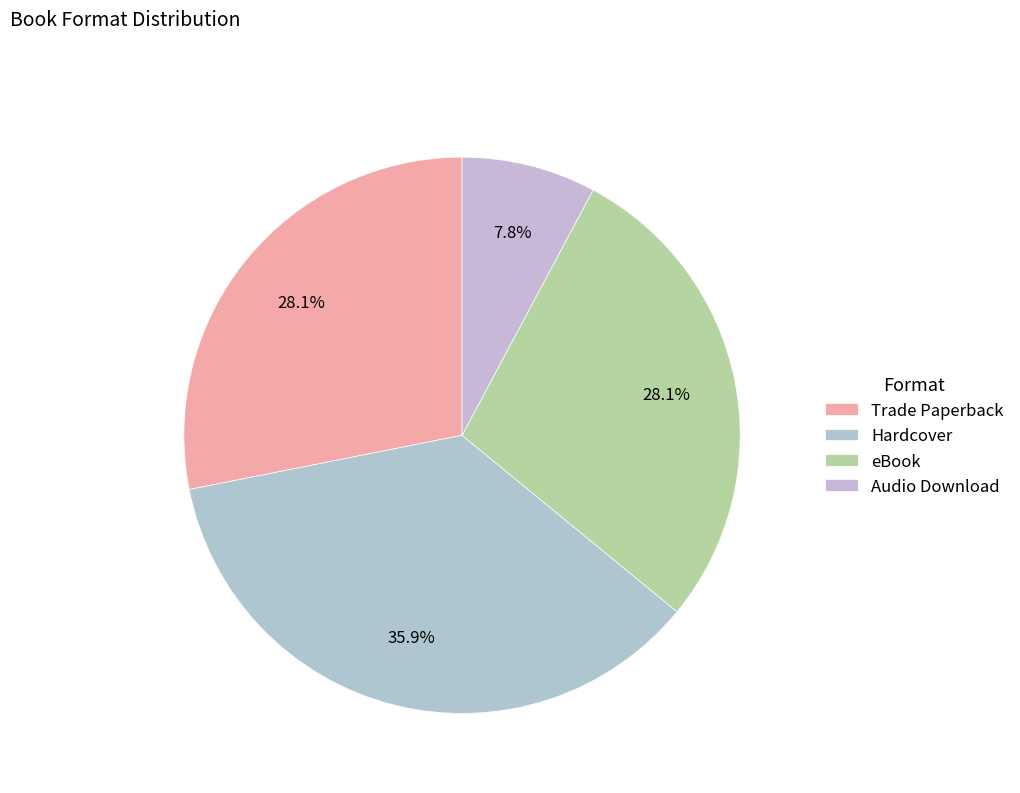

To the nearest percent, what portion does Audio Download represent?

8%